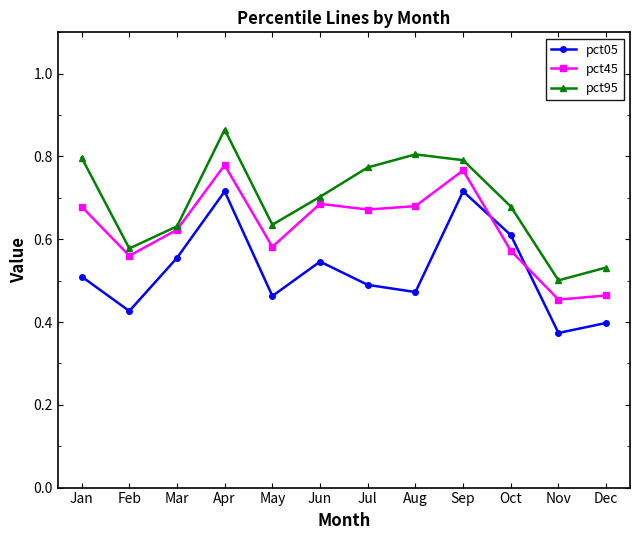

Rank the series by their average value, from highest to lowest.

pct95, pct45, pct05